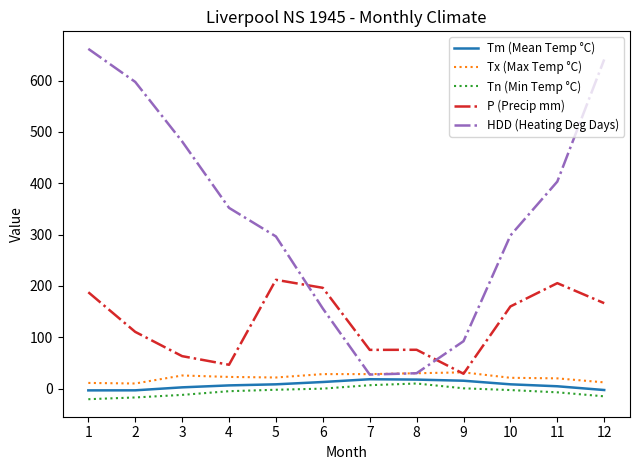

Which series has the widest spread of values?

HDD (Heating Deg Days)